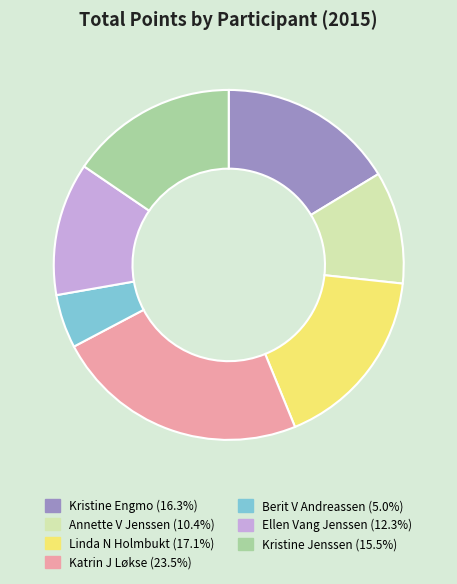

Which slice is the smallest?

Berit V Andreassen